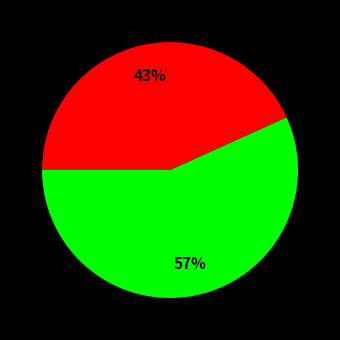

Count the number of slices in the pie.

2